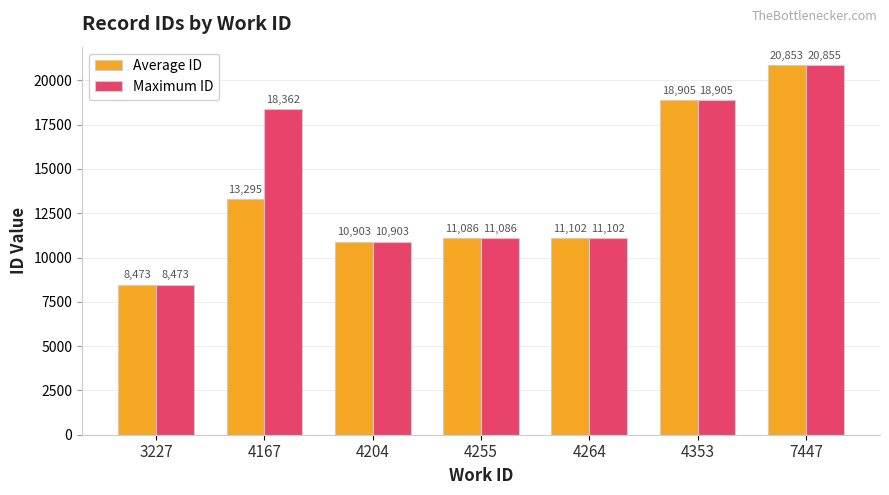

The value of Maximum ID at 4167 is 31360.1. True or false?

False